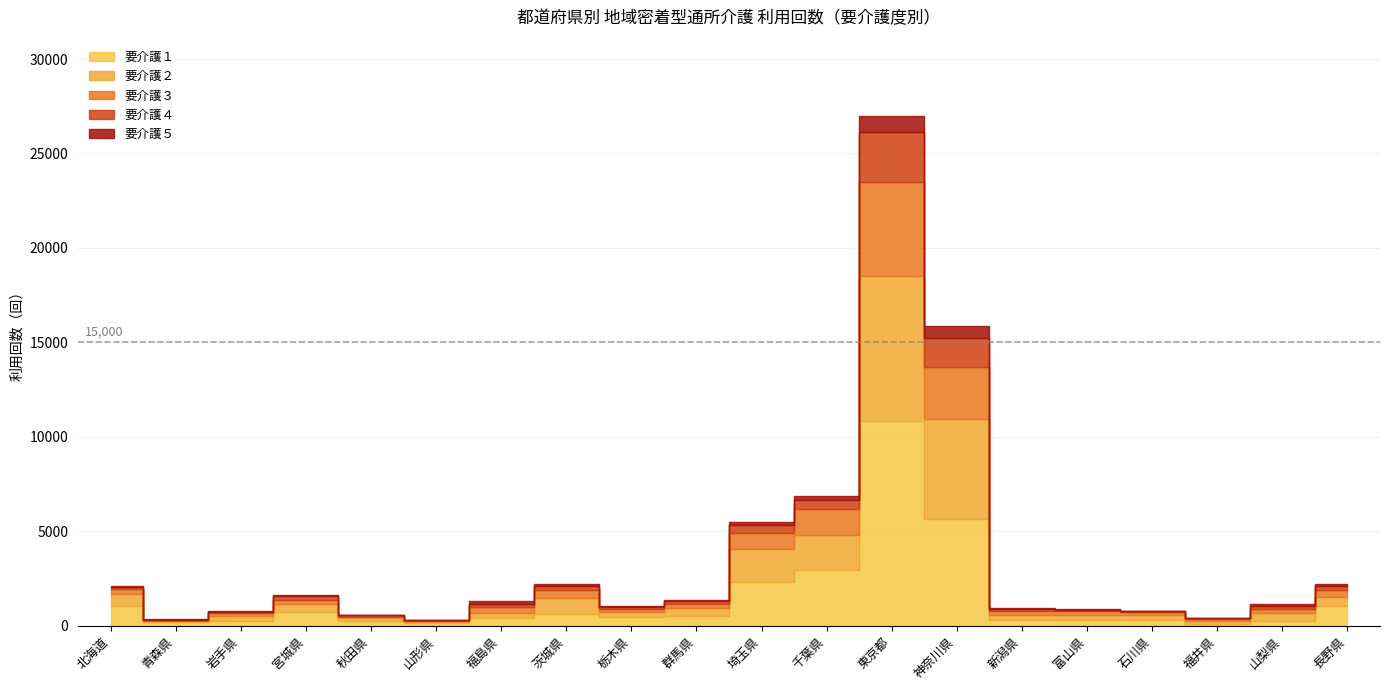

True or false: 要介護５ and 要介護２ intersect in this chart.

False